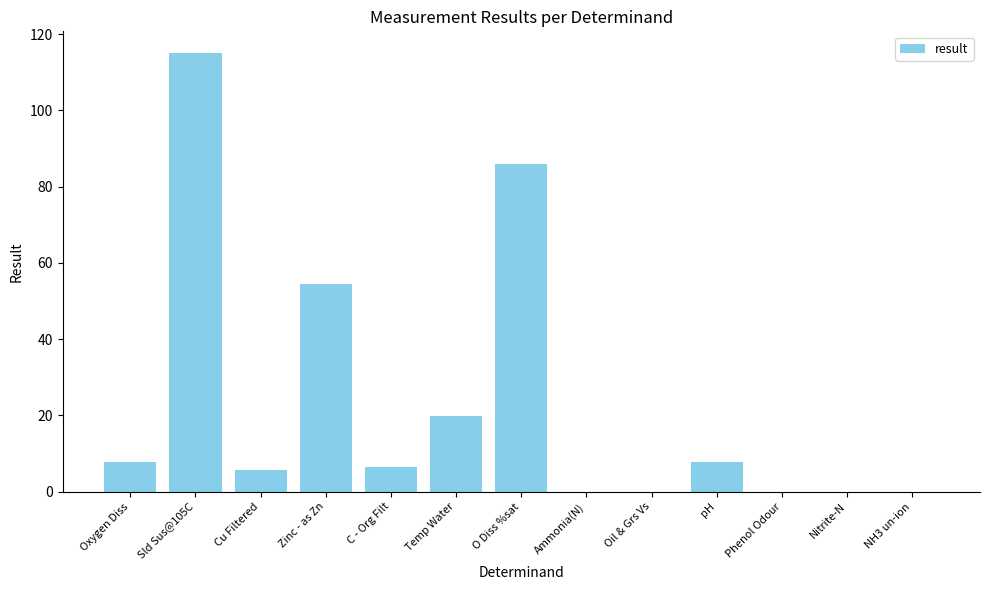

At which category does the chart reach its peak across all series?

Sld Sus@105C